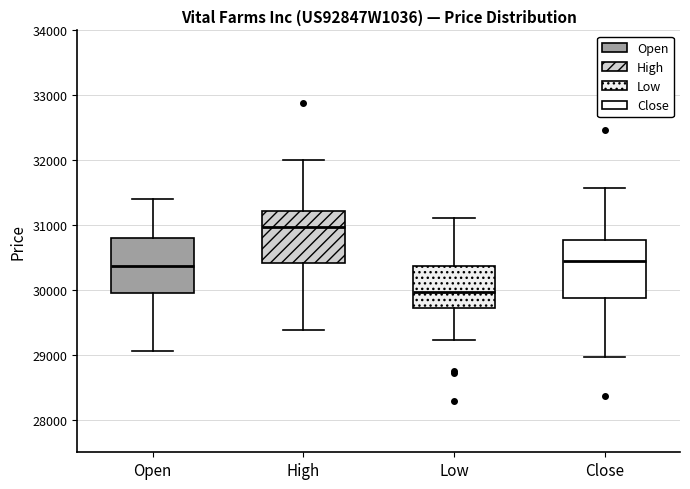

Where does the lower whisker of the box for Close end on the y-axis? The values are not printed on the chart, so give them approximately, as read against the axis.

29000